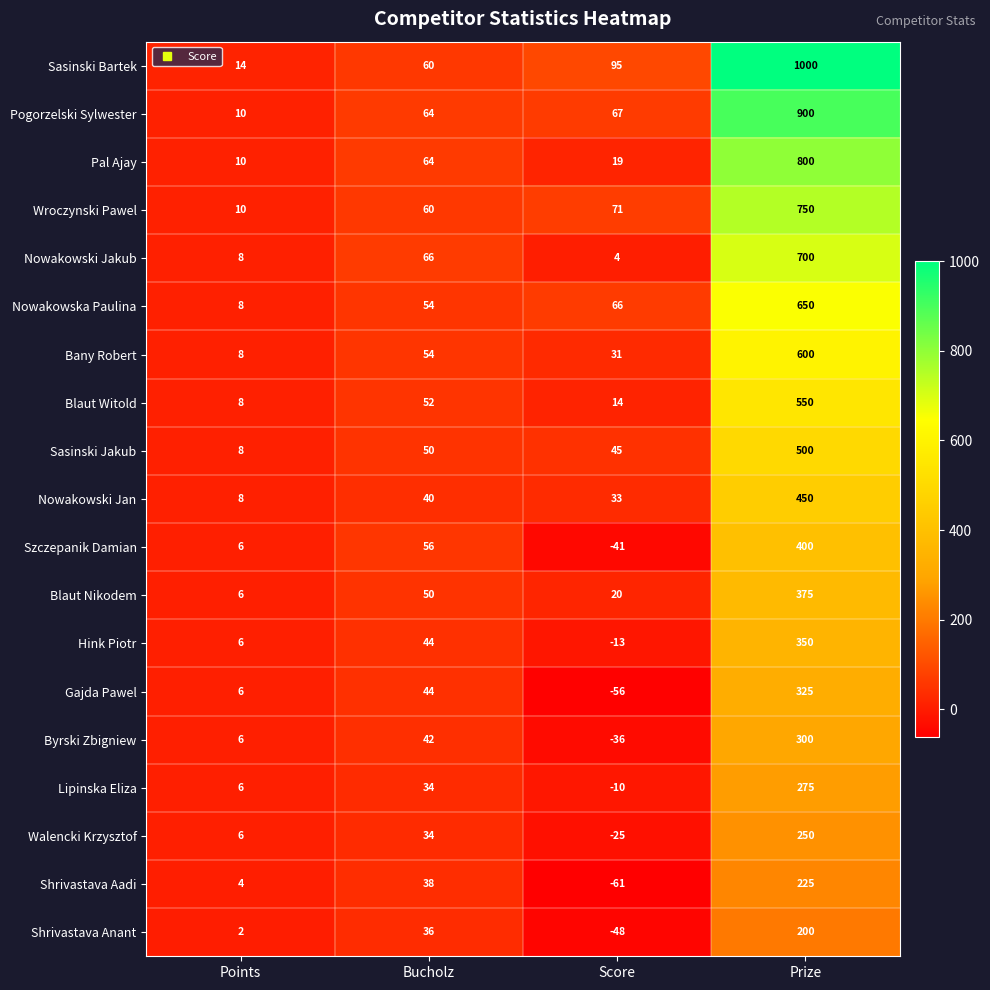

At how many categories does at least one series exceed 967?

1